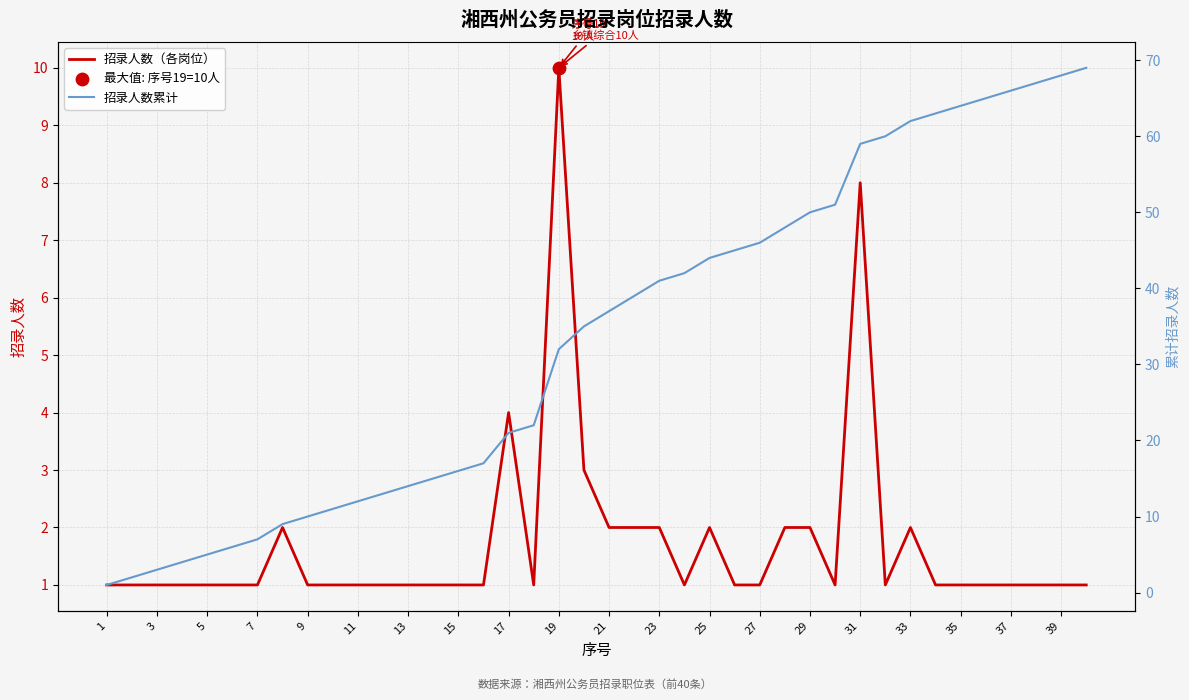

Which series has the largest total across all categories?

招录人数累计